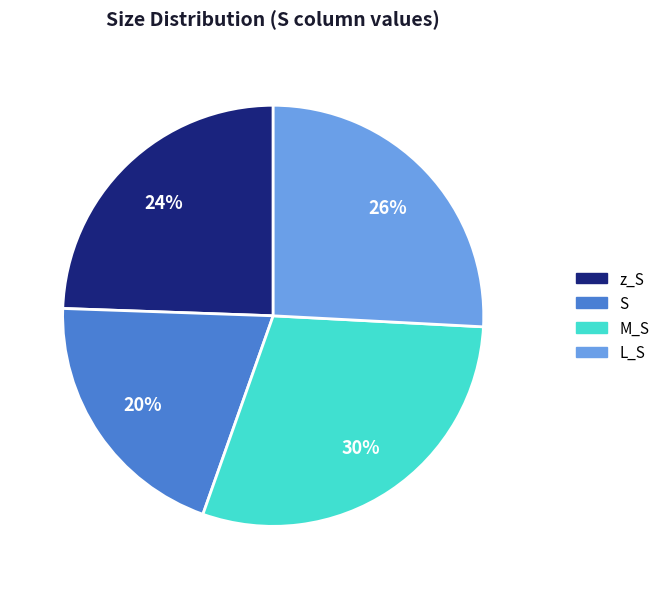

Does M_S account for over 50% of the chart?

No